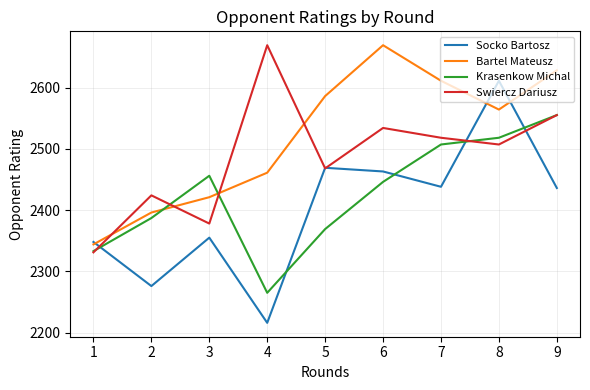

At which category does Bartel Mateusz reach its first local peak?

6